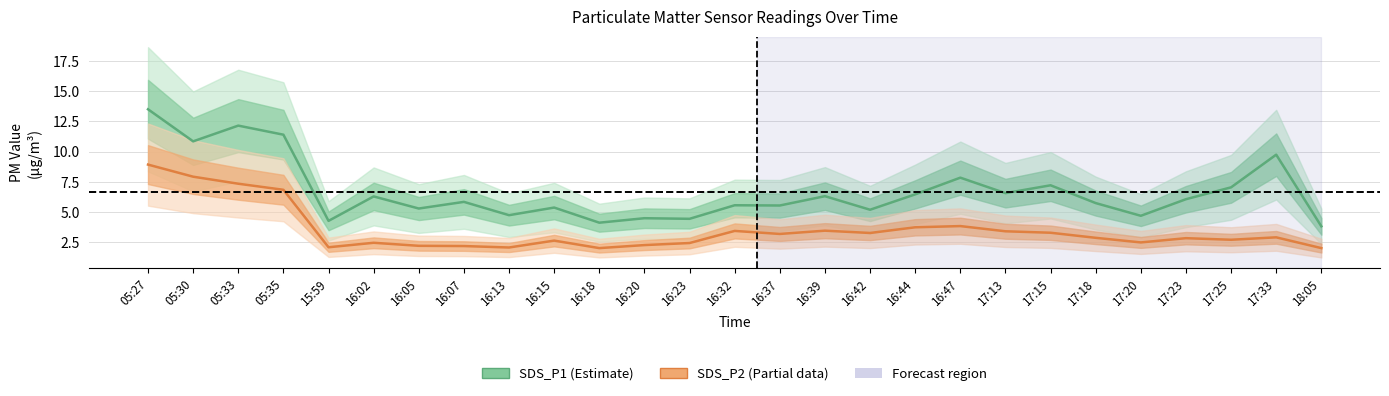

What is the smallest value displayed?

2.0